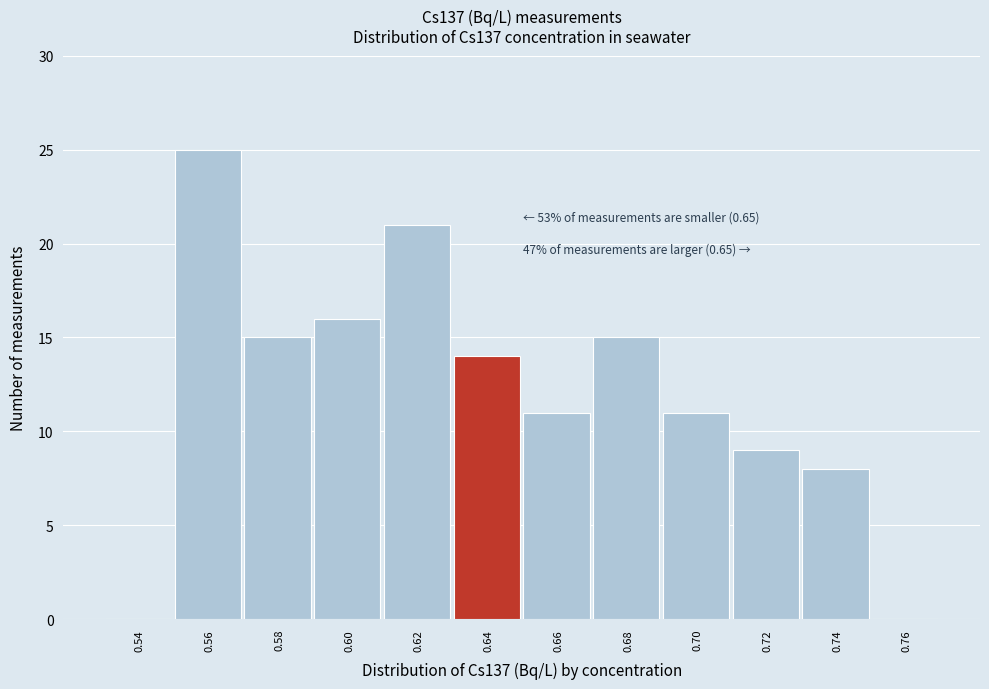

Reading right to left, transcribe all the data shown in this chart.

0.76=0	0.74=8	0.72=9	0.70=11	0.68=15	0.66=11	0.64=14	0.62=21	0.60=16	0.58=15	0.56=25	0.54=0